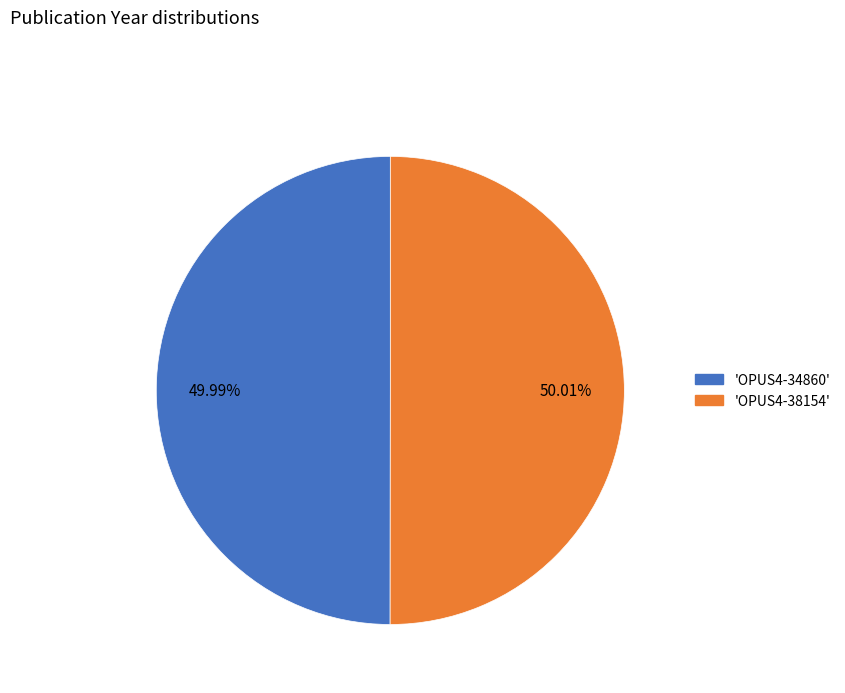

Is there a majority slice in this chart?

Yes